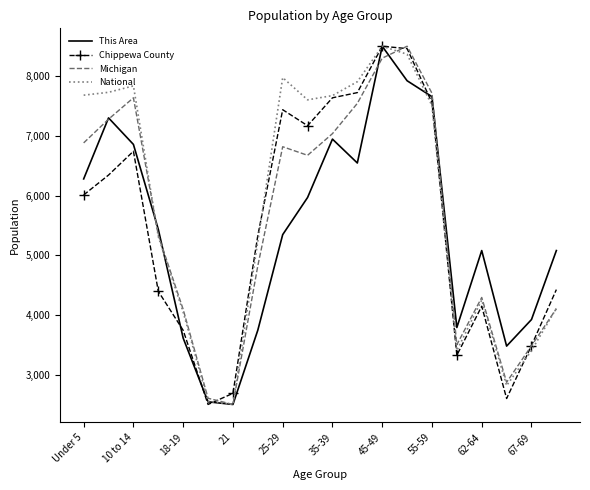

What is the greatest value displayed?

8500.0